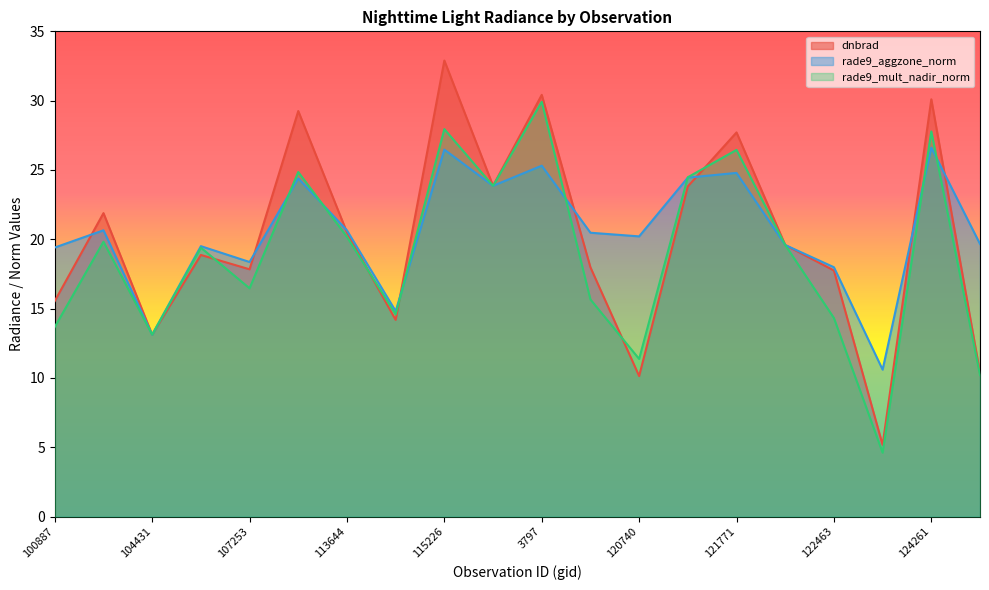

Read the rade9_aggzone_norm value at 120740.

20.2